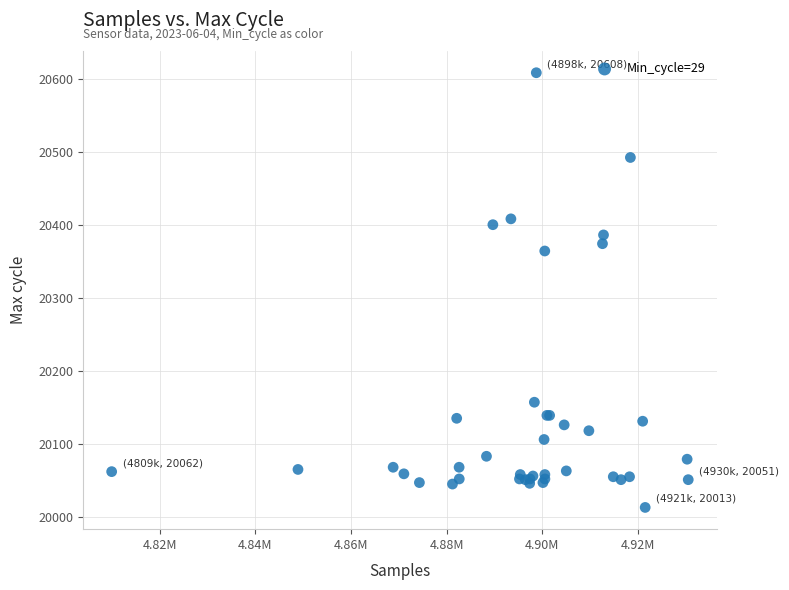

What Y value in the scatter plot is closest to 20310?

20364